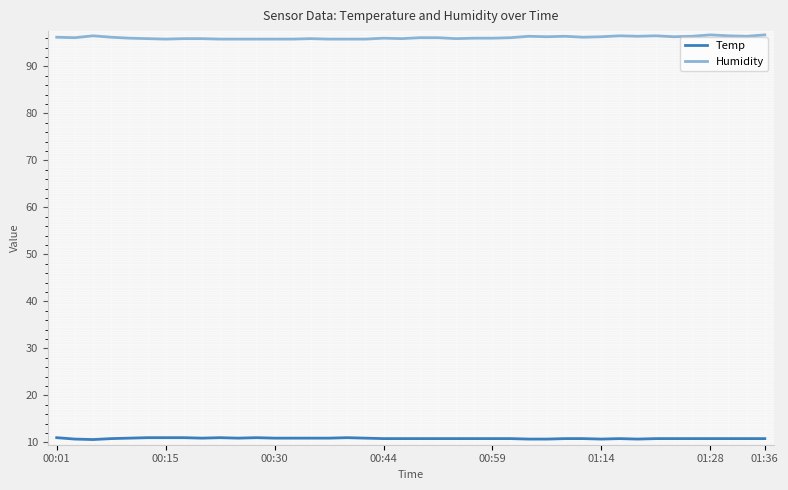

Rank the series by their maximum value, from highest to lowest.

Humidity, Temp